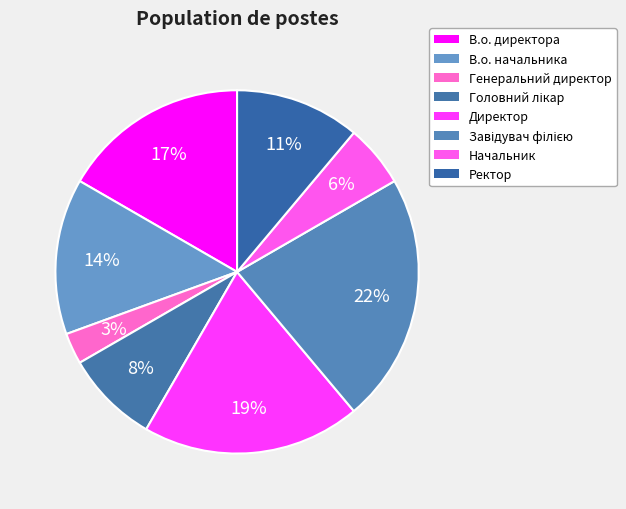

What percentage is the В.о. начальника slice, to the nearest percent?

14%